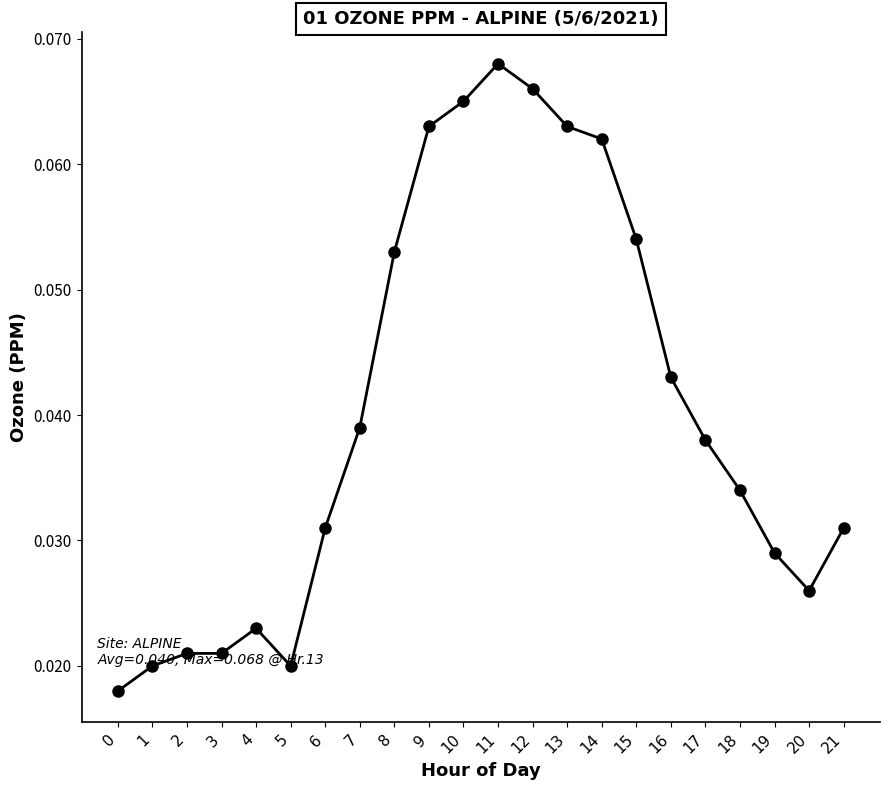

True or false: the data has more than 0 interior local peaks.

True